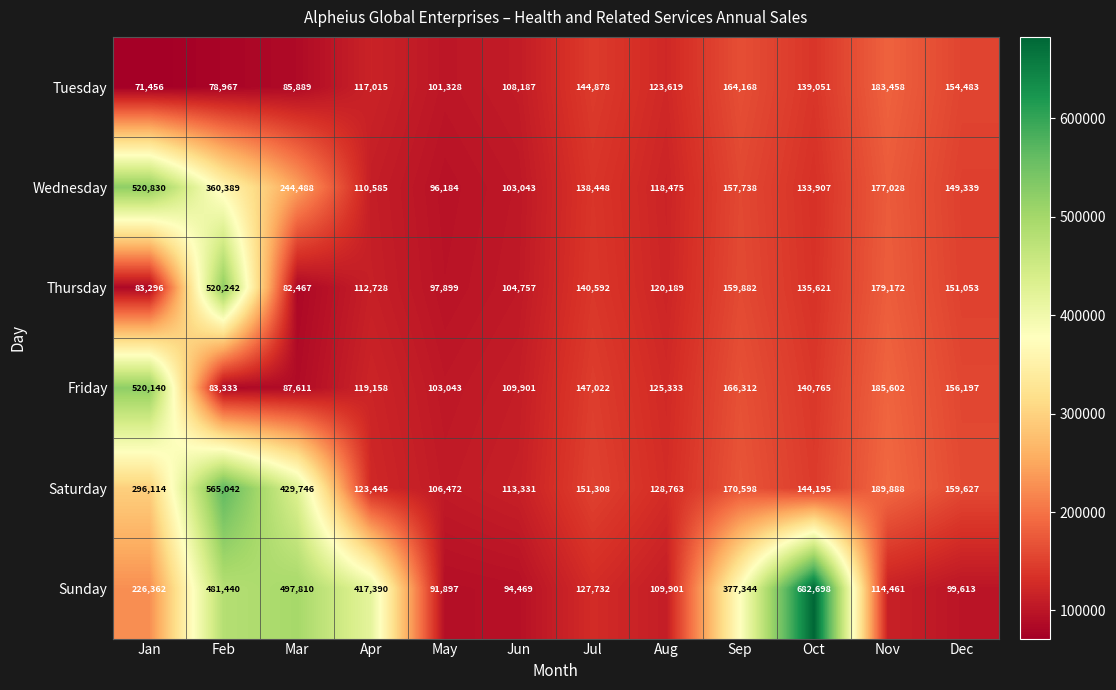

How many data points in Thursday are less than 135621?

6